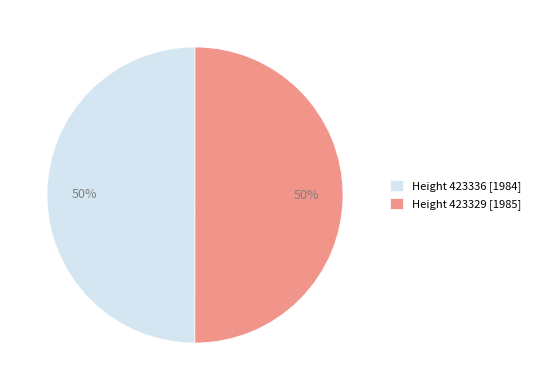

What percentage is the Height 423329 [1985] slice, to the nearest percent?

50%